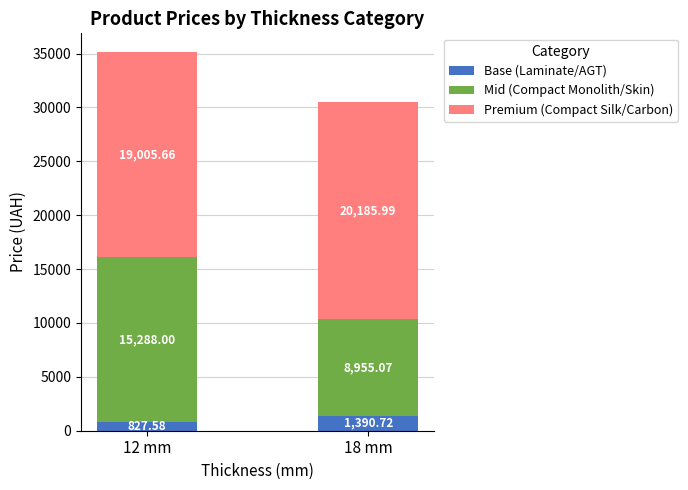

At which category is the sum across all series the highest?

12 mm